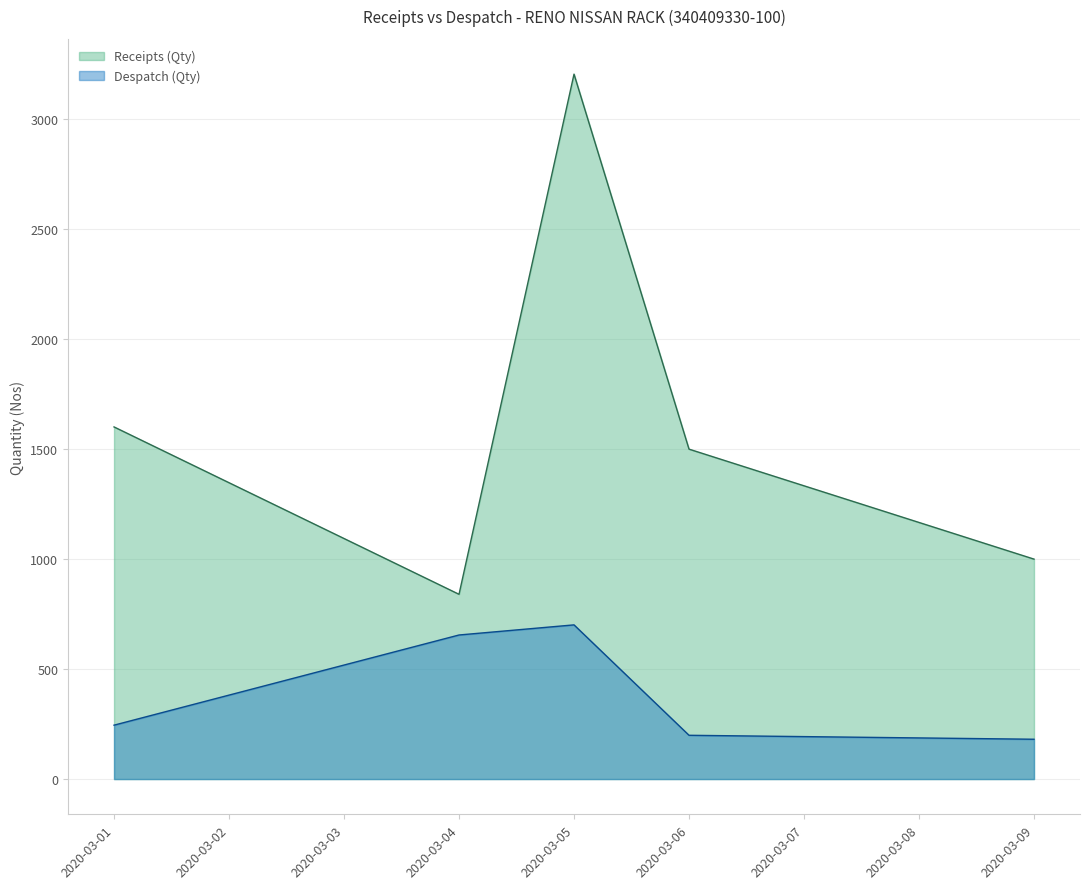

At how many categories does at least one series exceed 197?

5